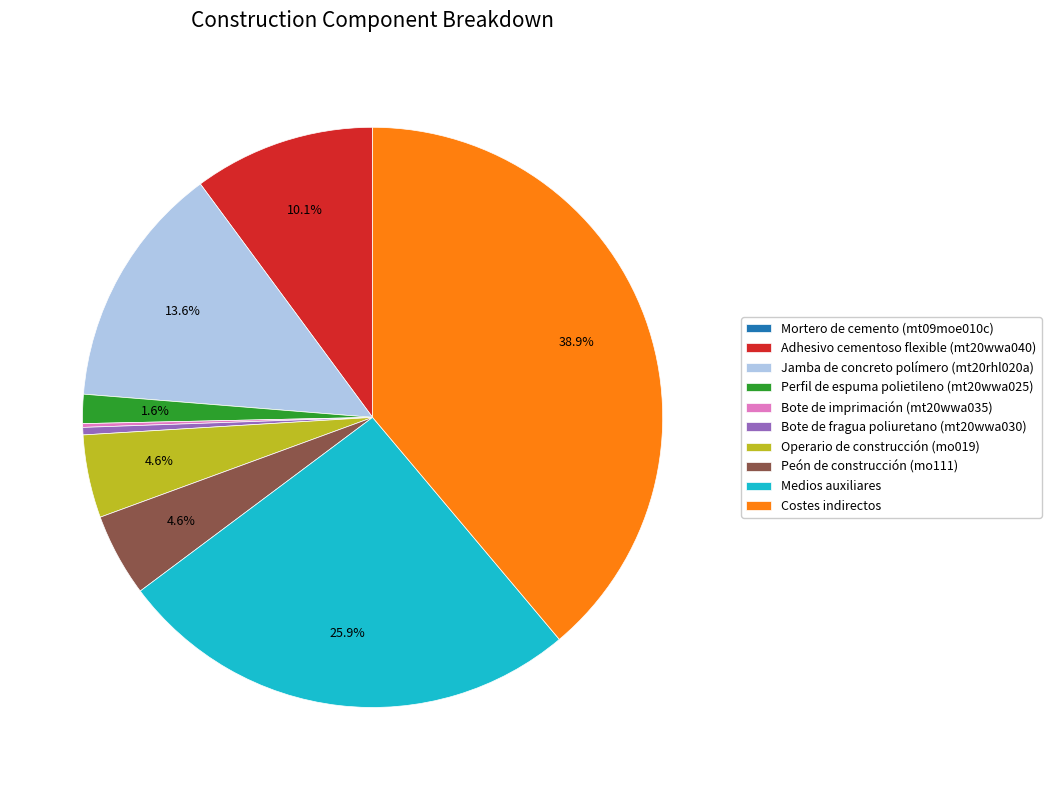

Which slice is the largest?

Costes indirectos